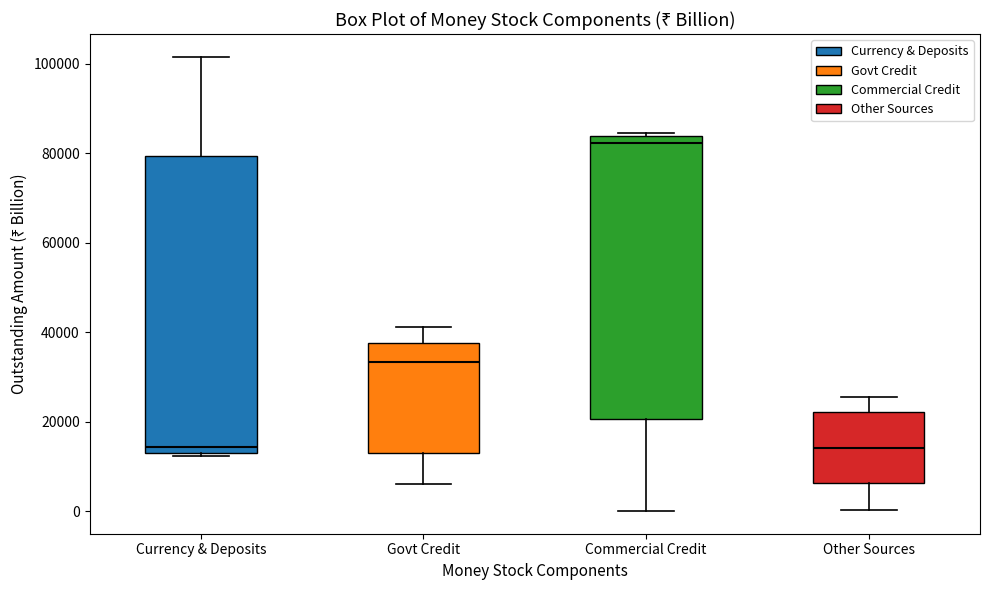

Reading left to right, transcribe this box plot: for each box, give where its median line is, the range the box spans, and where its two whiskers end, as read against the y-axis. The values are not printed on the chart, so give them approximately, as read against the axis.

Currency & Deposits: median 14000 (just above the box's lower edge), box 14000 to 80000, whiskers 12000 to 102000
Govt Credit: median 34000, box 14000 to 38000, whiskers 6000 to 42000
Commercial Credit: median 82000, box 20000 to 84000, whiskers 0 to 84000 (just above the box's upper edge)
Other Sources: median 14000, box 6000 to 22000, whiskers 0 to 26000